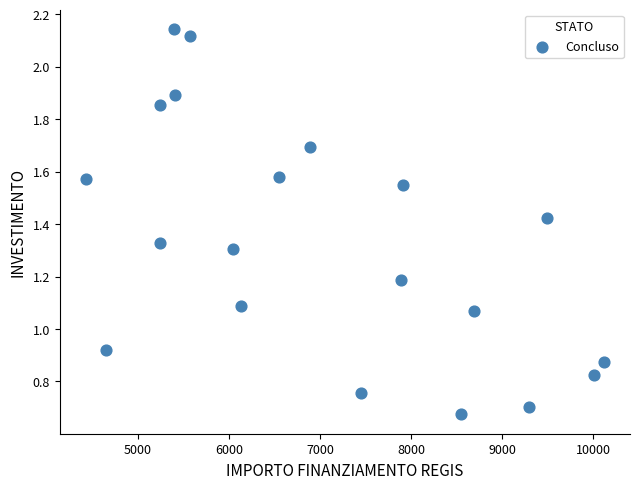

What is the range of X values (max minus min)?

5696.0